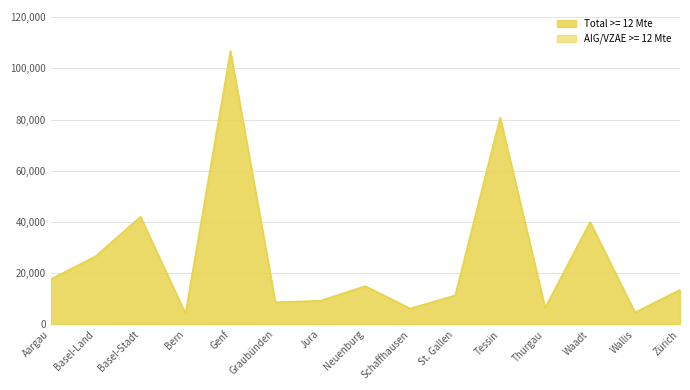

True or false: AIG/VZAE < 12 Mte and Total >= 12 Mte intersect in this chart.

False